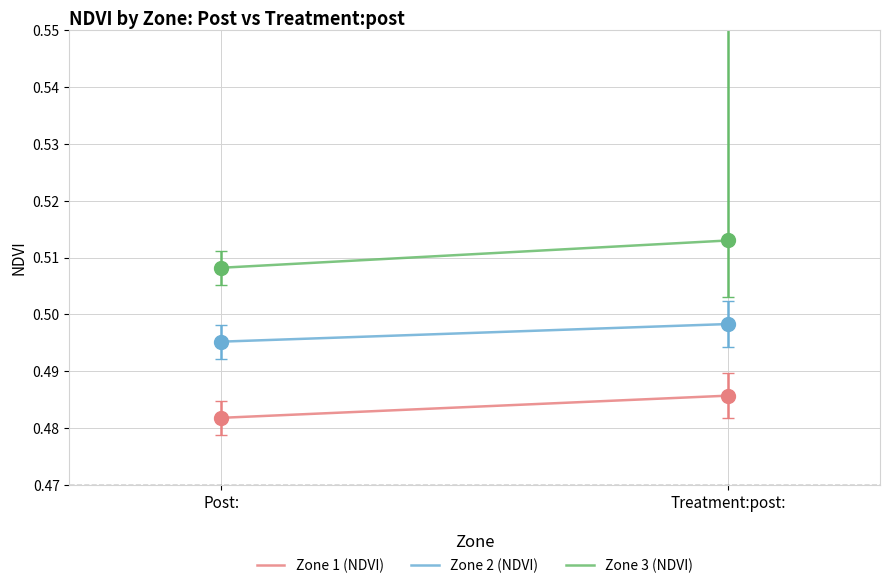

What are all the series names shown in the legend?

Zone 1 (NDVI), Zone 2 (NDVI), Zone 3 (NDVI)